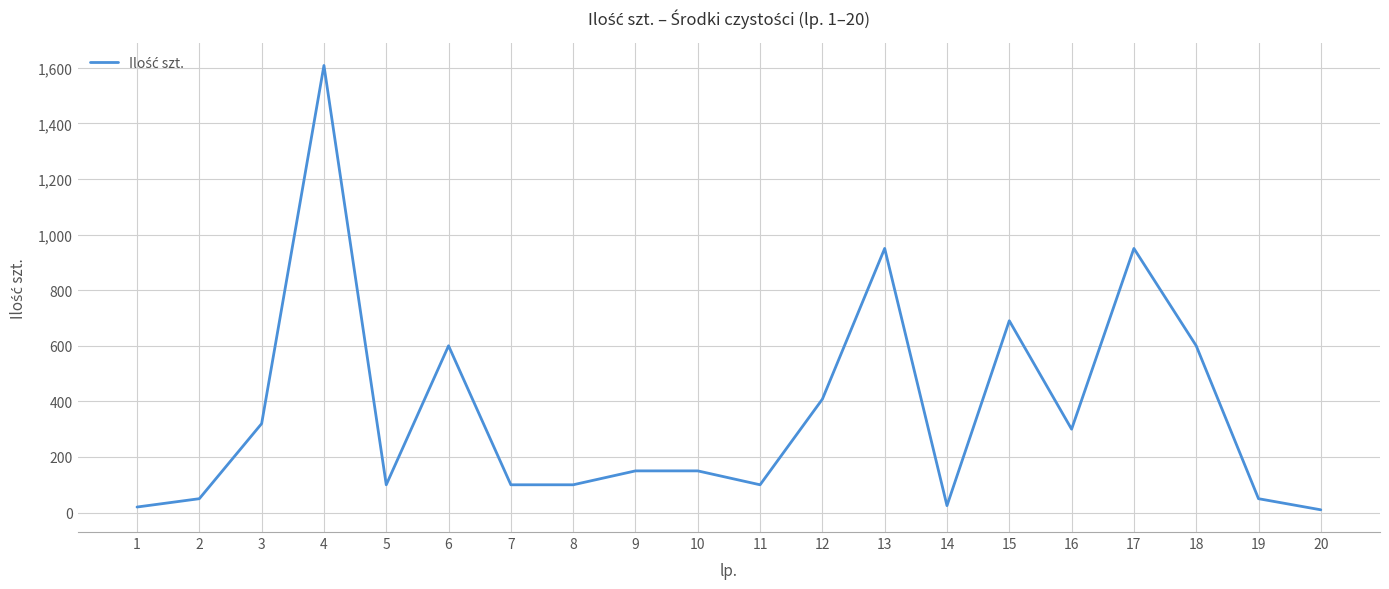

The value at 10 is 150. True or false?

True